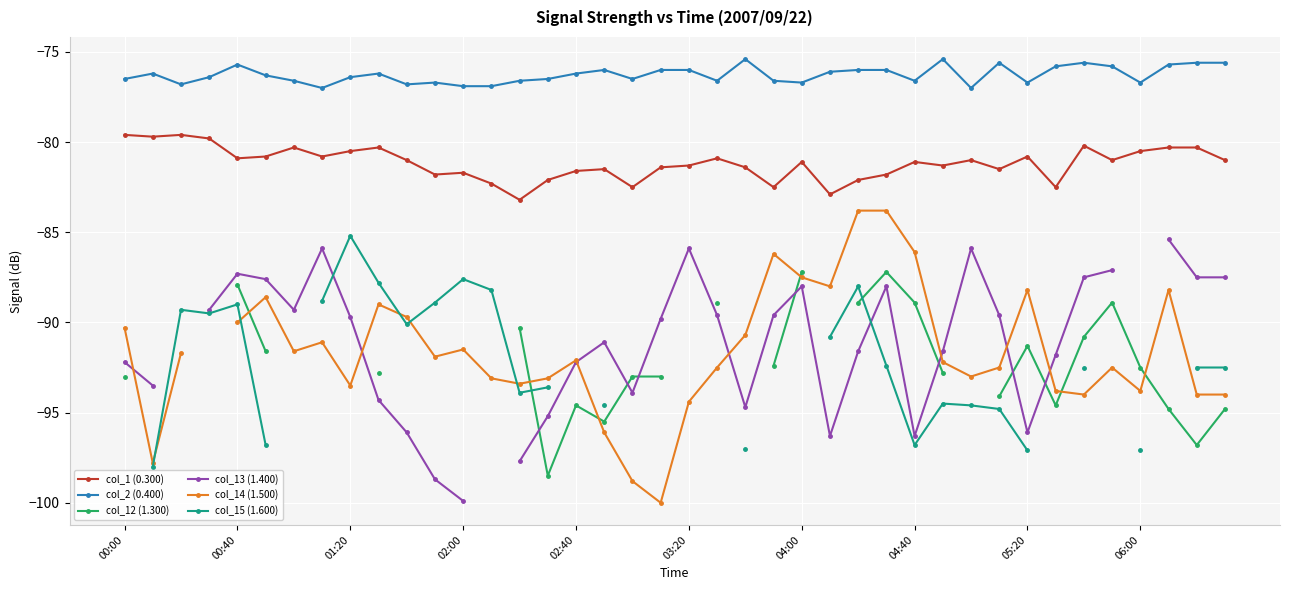

How many data points in col_15 (1.600) are less than -88?

24